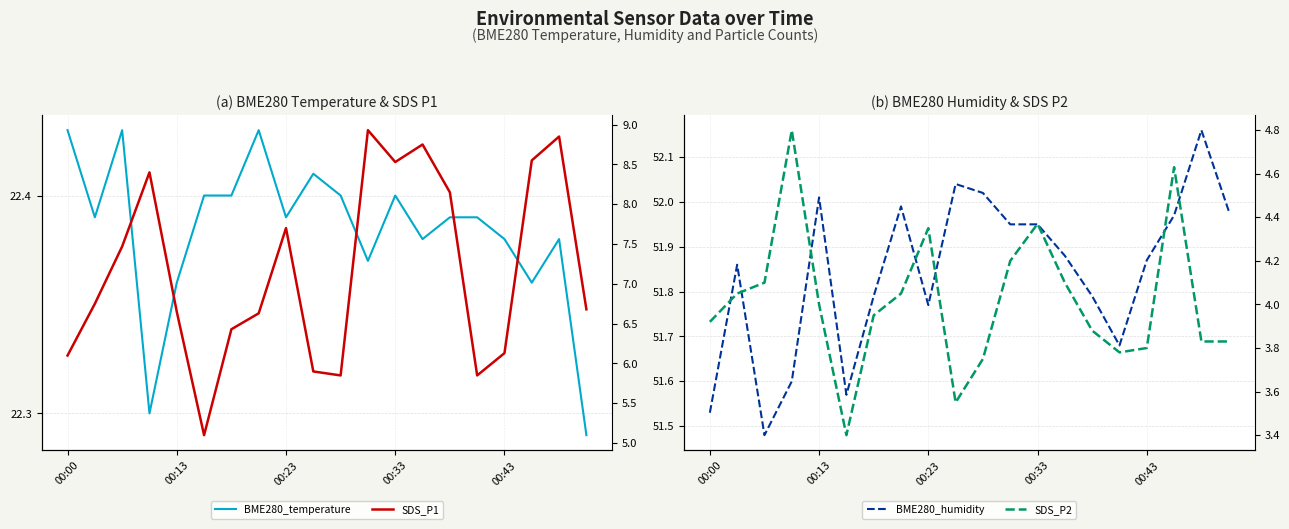

The SDS_P2 series shows 2.5 at 15. True or false?

False